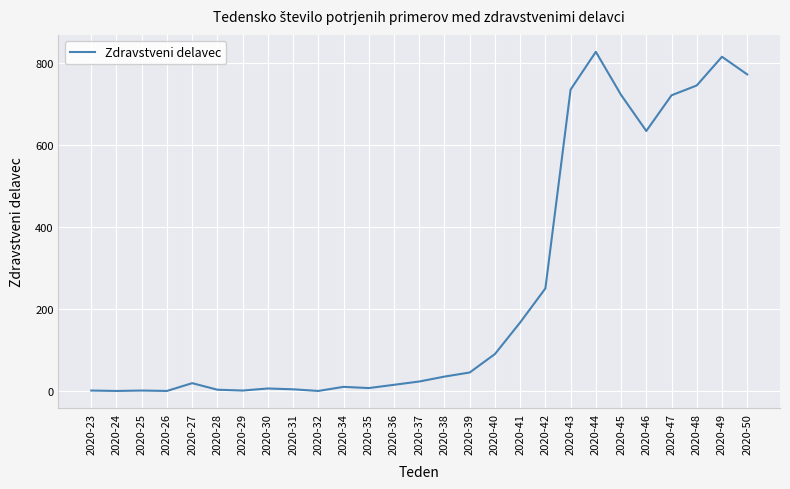

What is the greatest value displayed?

828